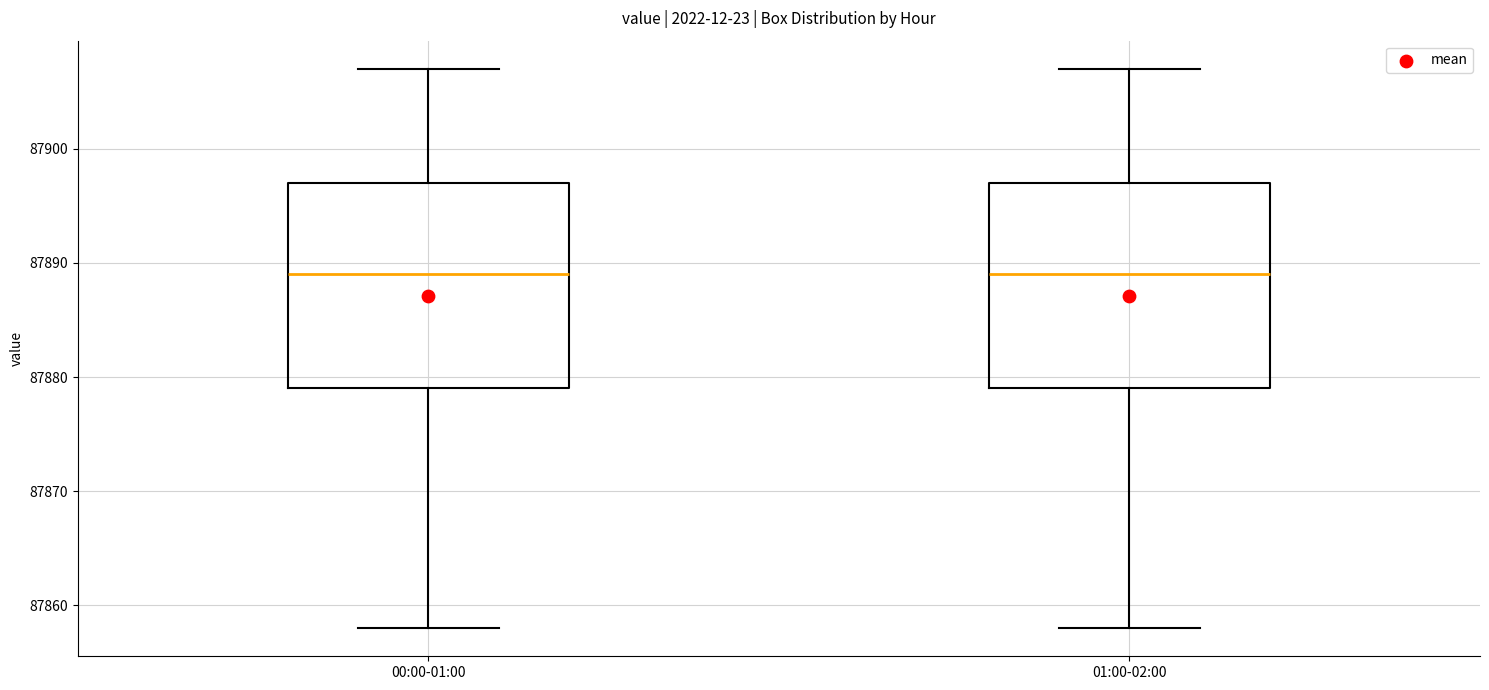

Where does the lower whisker of the box for 00:00-01:00 end on the y-axis? The values are not printed on the chart, so give them approximately, as read against the axis.

87858